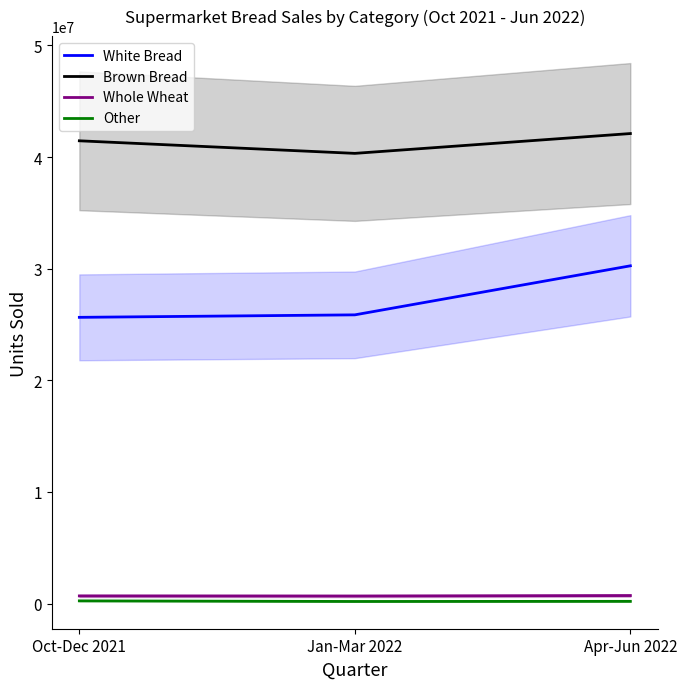

What is the average value of the Whole Wheat series?

695504